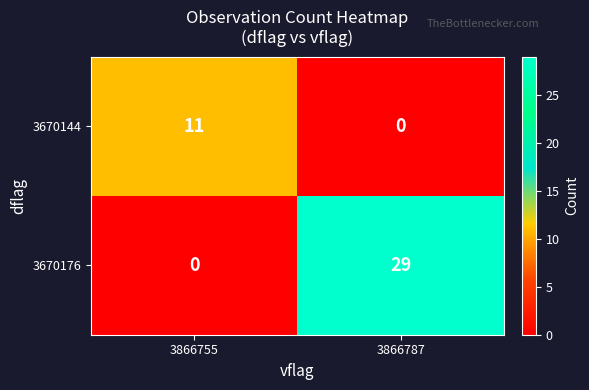

The 3670176 series shows -18 at 3866755. True or false?

False